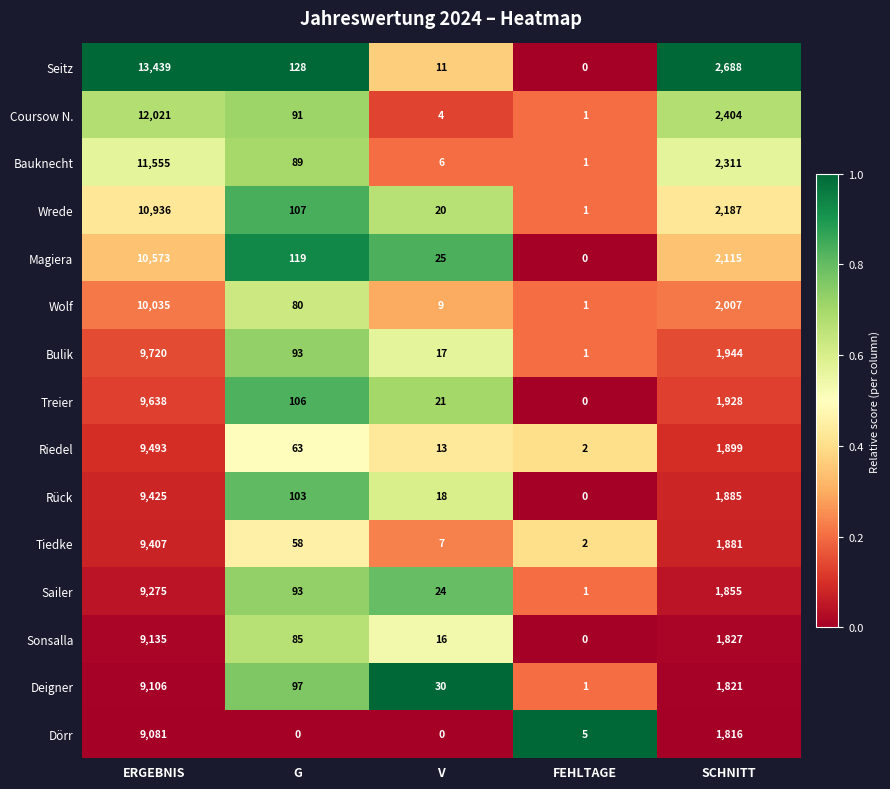

Is it true that Magiera equals 18725 at ERGEBNIS?

False